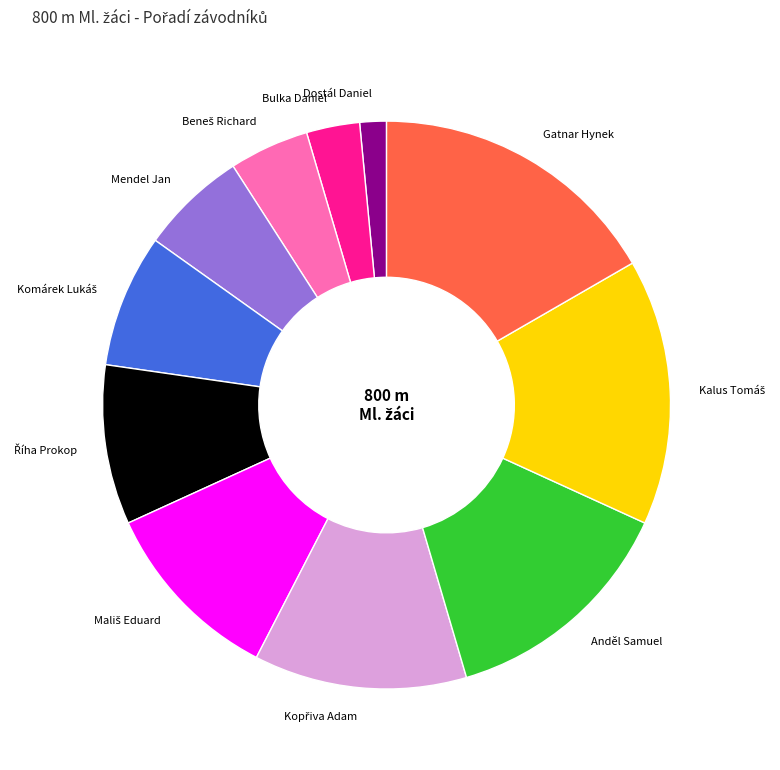

Between Bulka Daniel and Anděl Samuel, which is larger?

Anděl Samuel